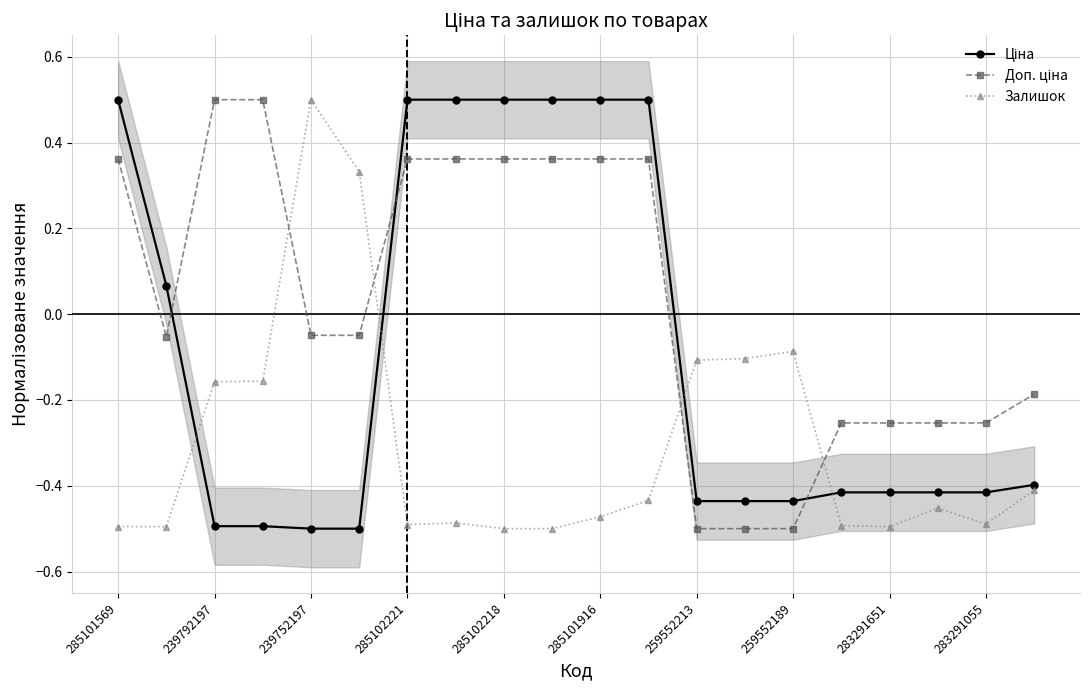

Is it true that Залишок equals 0.1 at 239752197?

False